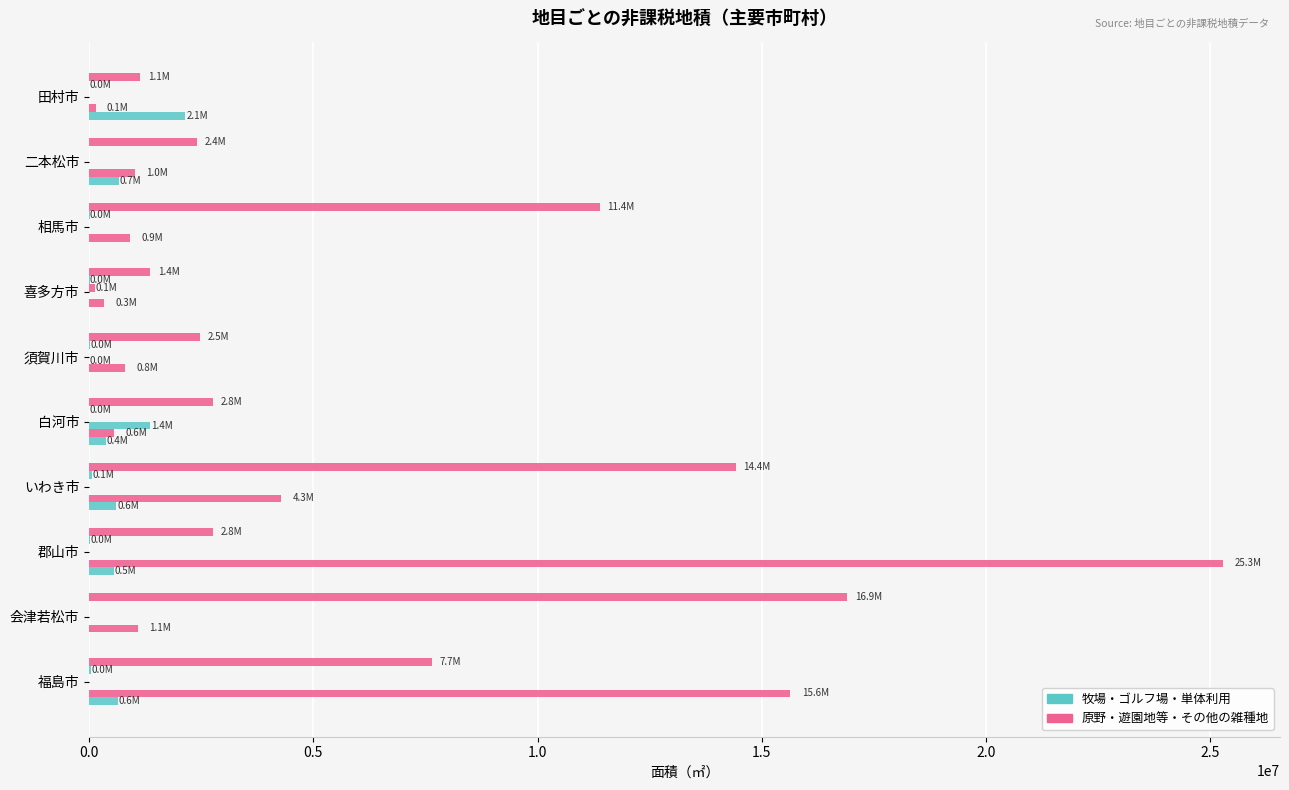

Count the number of data series in this chart.

6